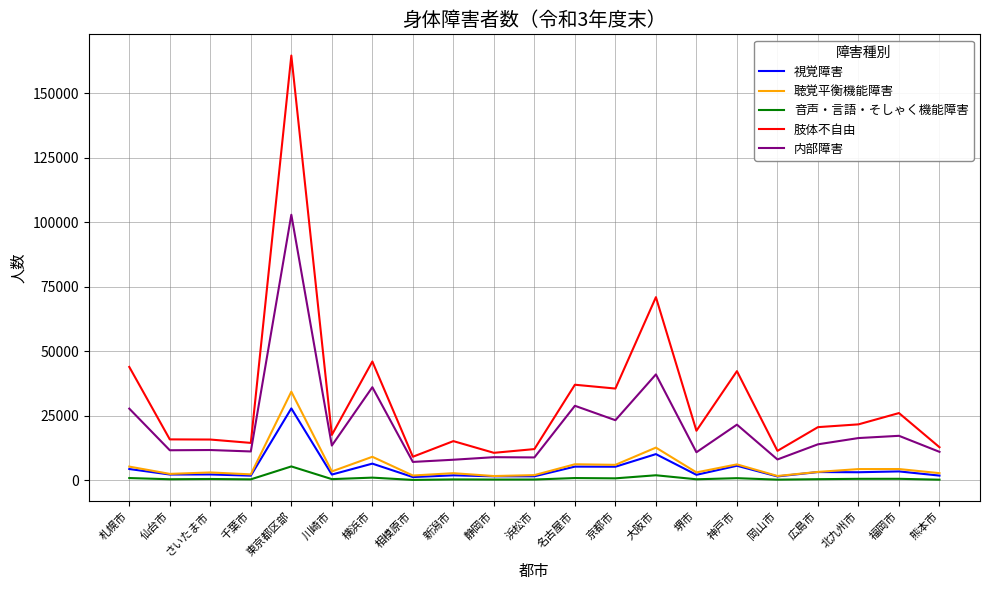

True or false: 肢体不自由 and 視覚障害 cross at least once.

False